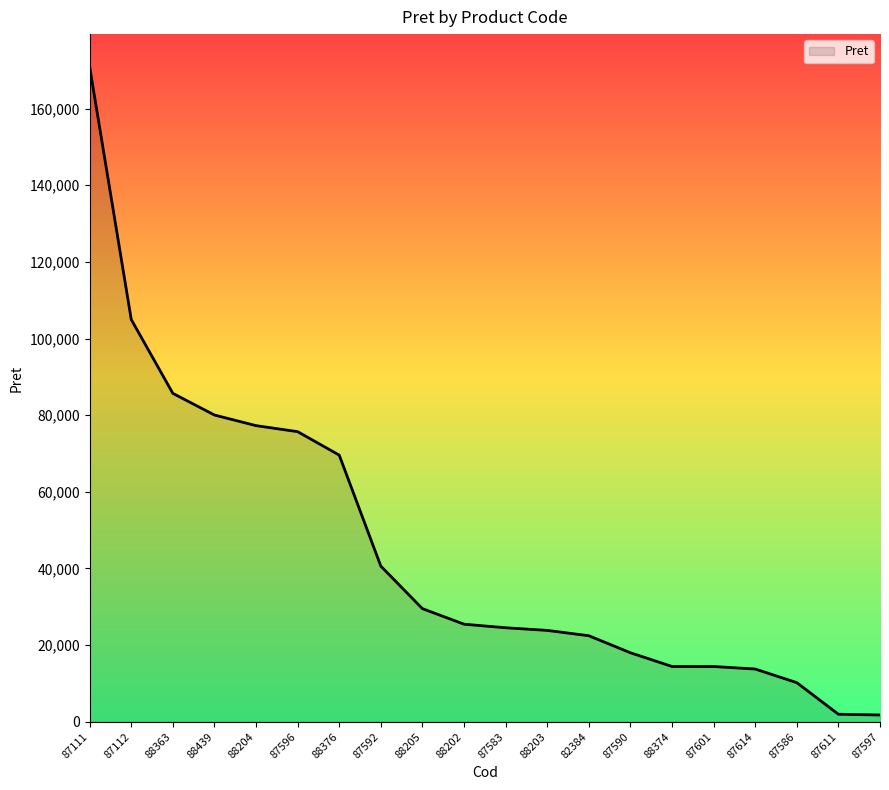

The value at 87614 is 13773. True or false?

True